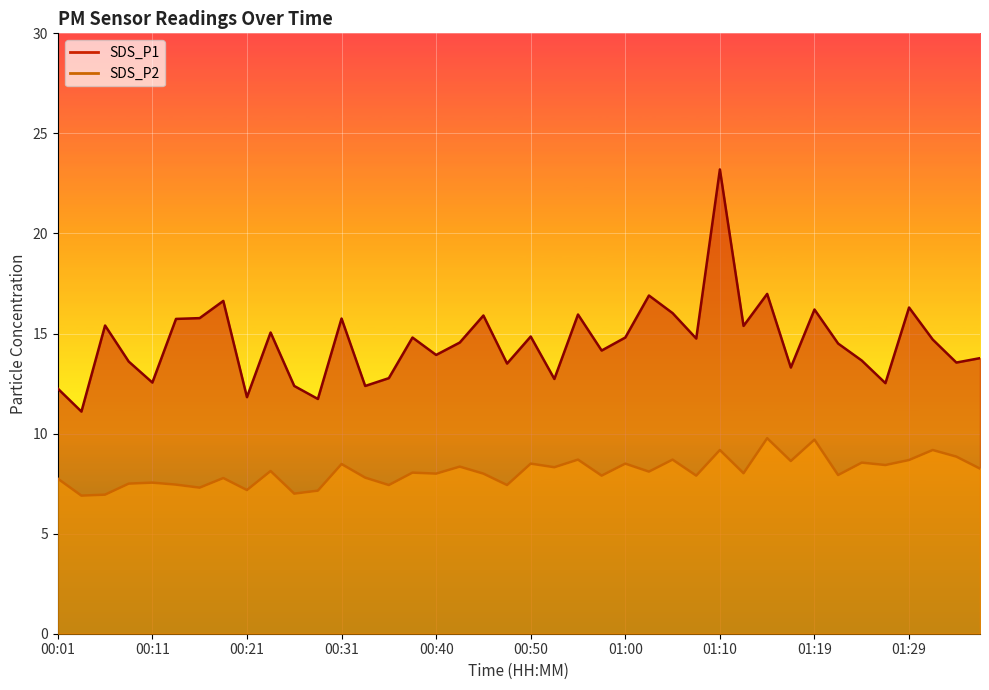

What is the average value of the SDS_P1 series?

14.5